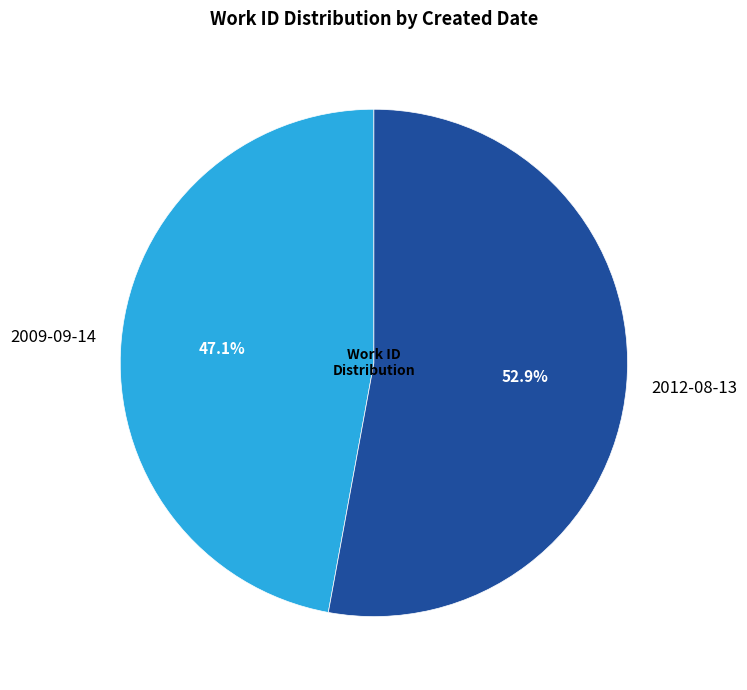

Which category accounts for the majority?

2012-08-13